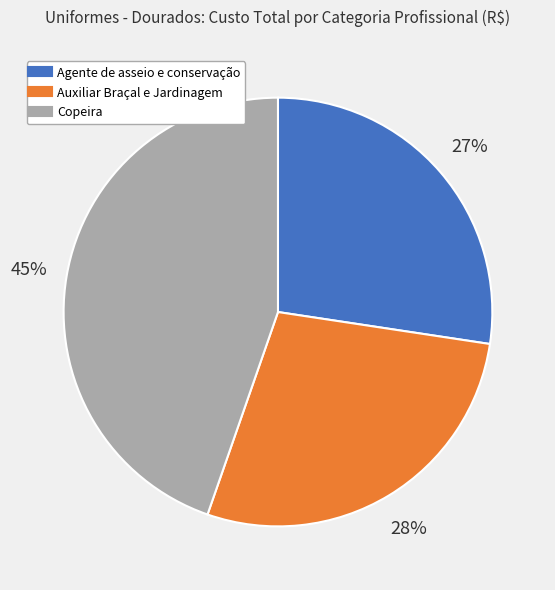

Combined, do Agente de asseio e conservação and Copeira account for over 50%?

Yes